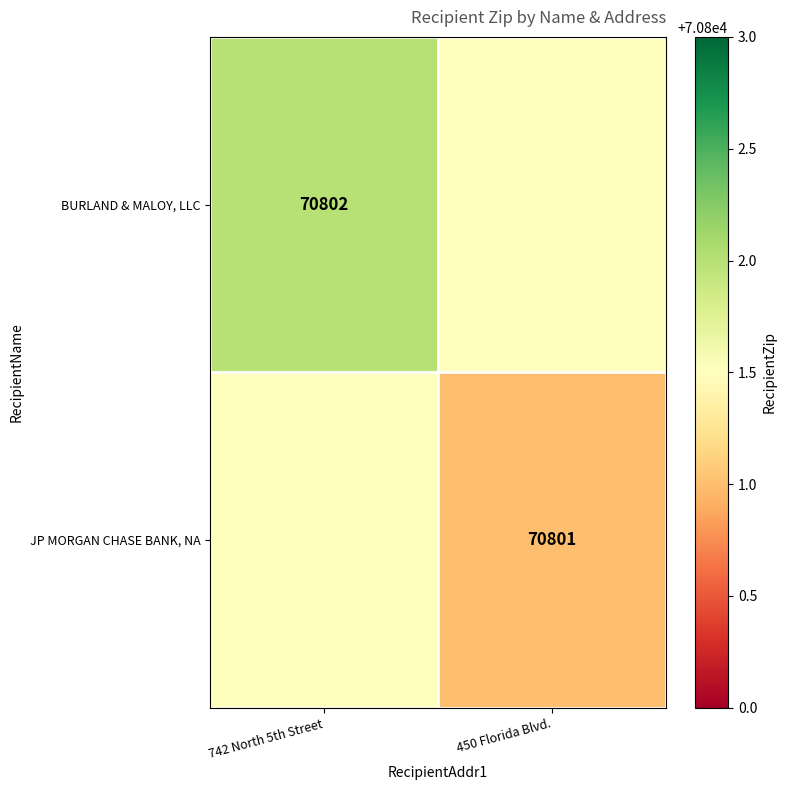

The value of BURLAND & MALOY, LLC at 742 North 5th Street is 70802.0. True or false?

True